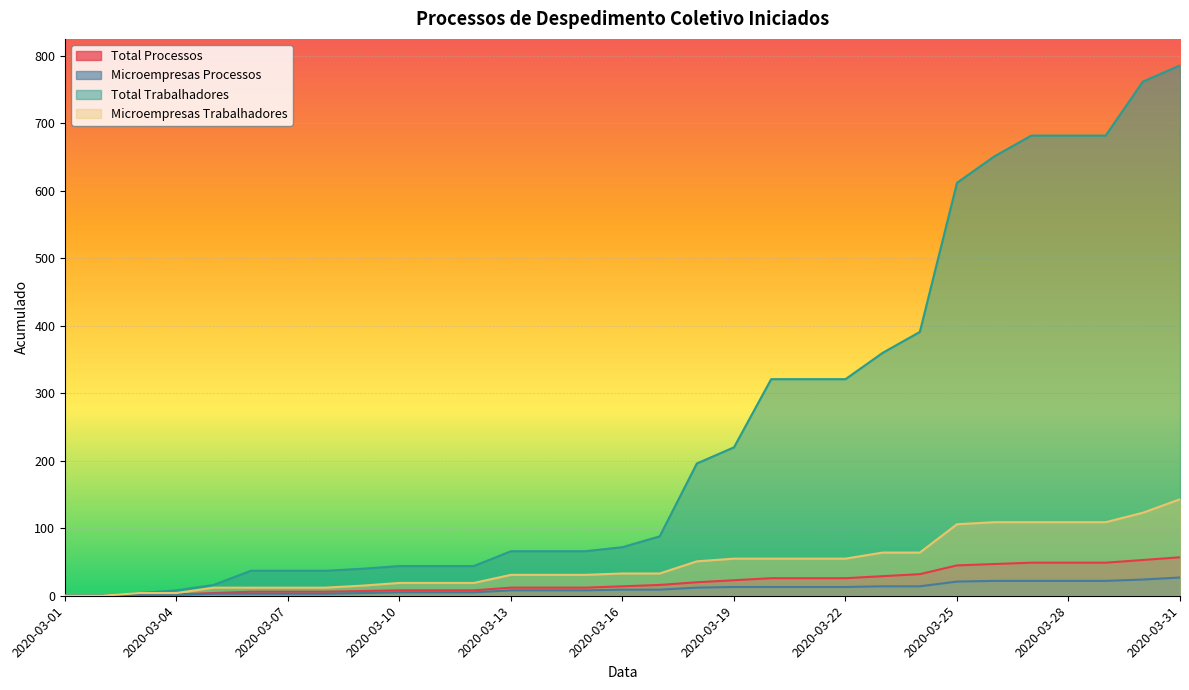

Does the chart display data point markers on the line(s)?

No